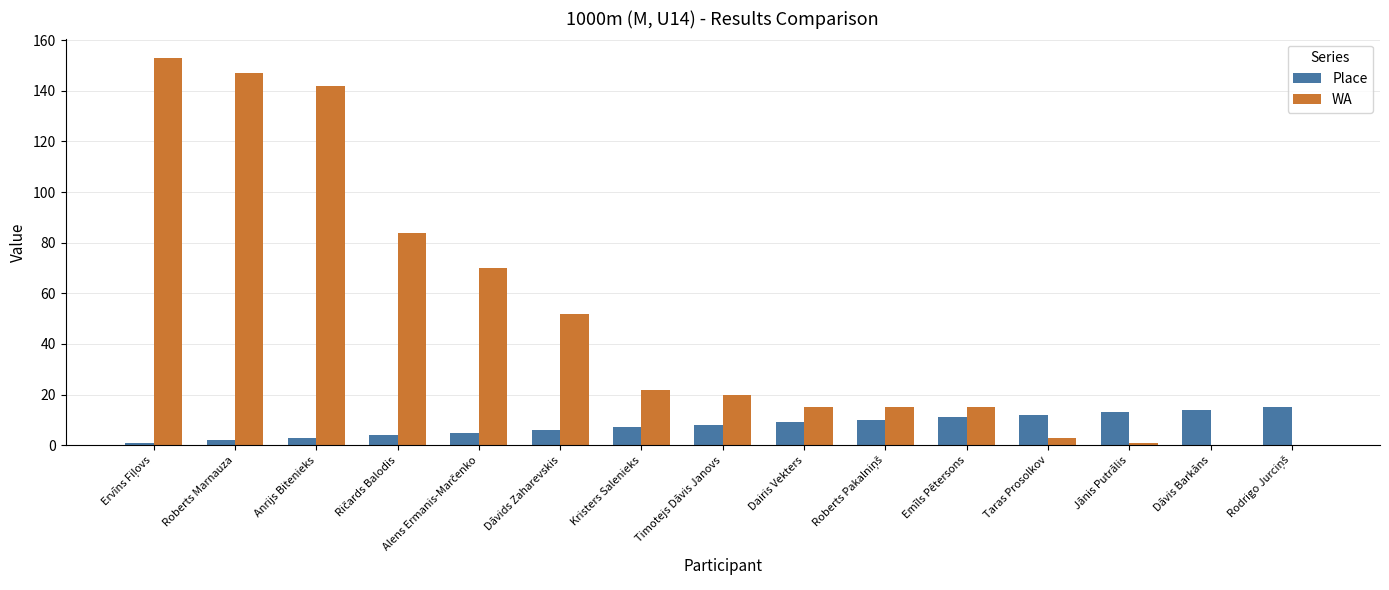

Which series has the largest total across all categories?

WA